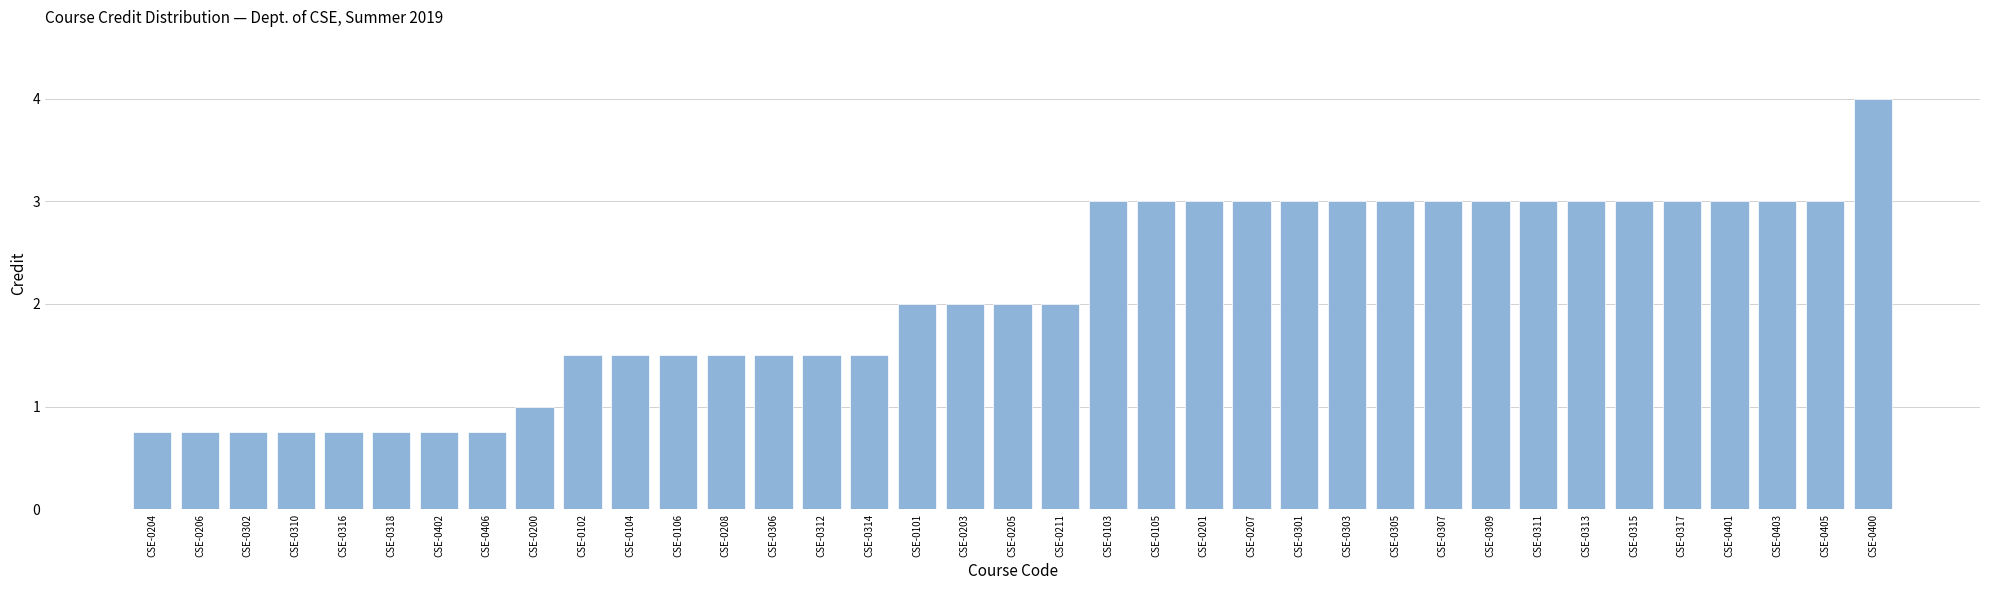

Is it true that the value at CSE-0309 is 1.8?

False